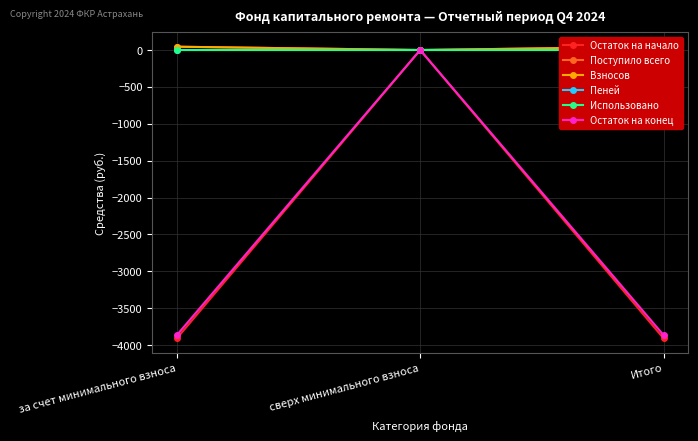

What is the difference between the maximum and minimum values in the Пеней series?

0.1